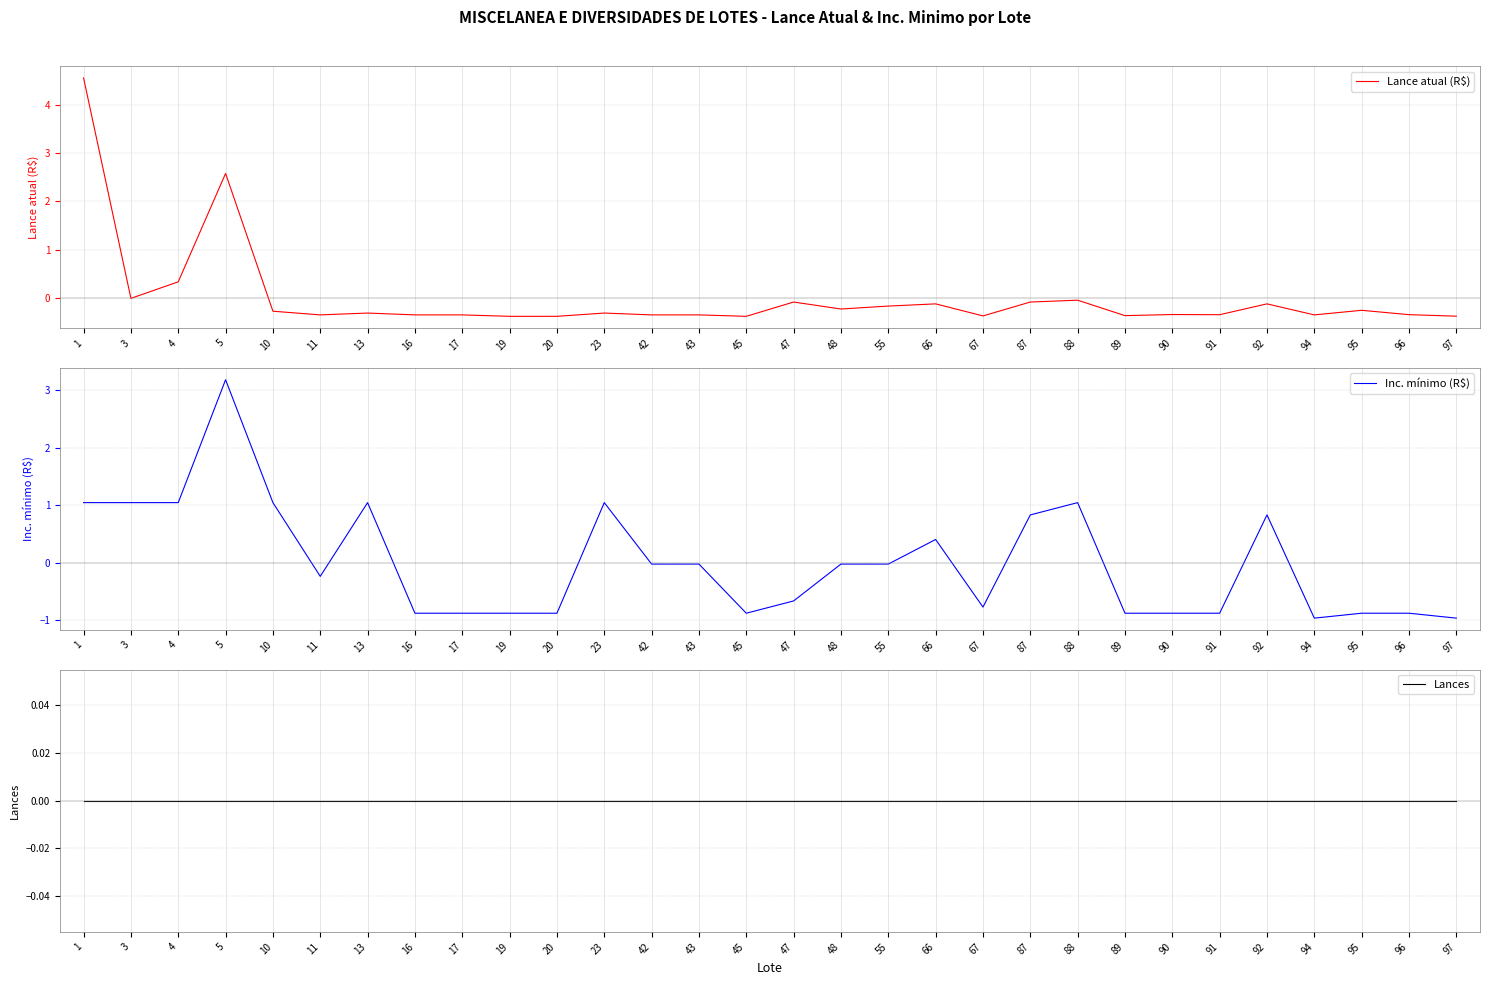

At which category is the sum across all series the highest?

5